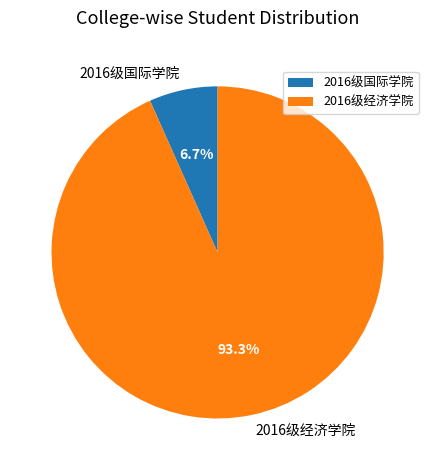

Which slice is the largest?

2016级经济学院